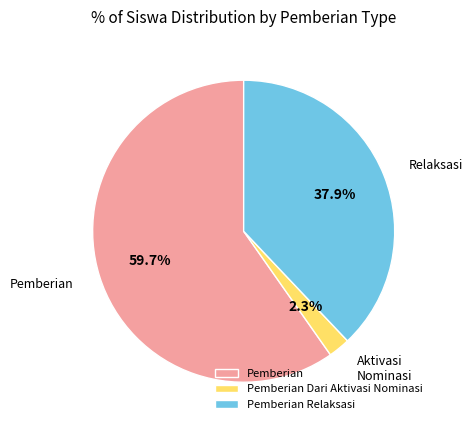

Do Pemberian Dari Aktivasi Nominasi and Pemberian together represent more than half of the pie?

Yes